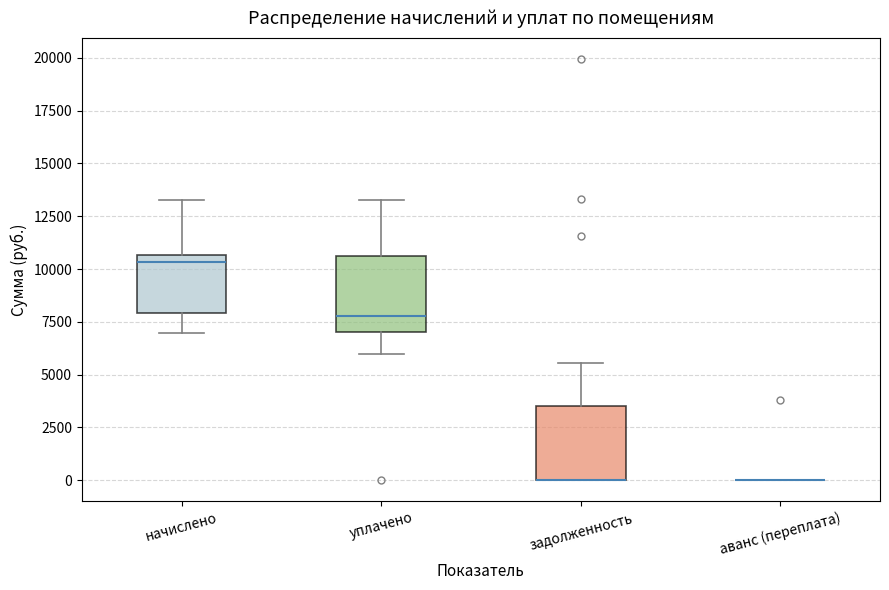

Where does the upper whisker of the box for задолженность end on the y-axis? The values are not printed on the chart, so give them approximately, as read against the axis.

5500